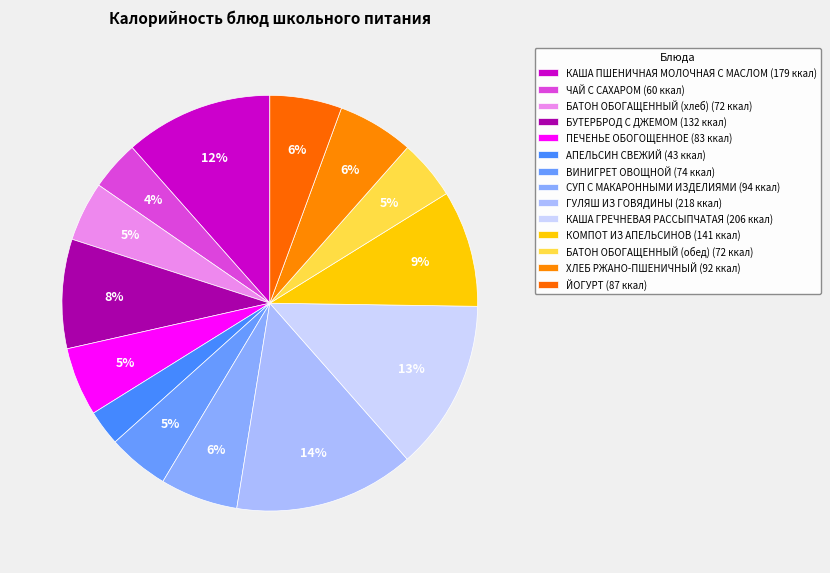

To the nearest percent, what is the combined percentage of ХЛЕБ РЖАНО-ПШЕНИЧНЫЙ and ГУЛЯШ ИЗ ГОВЯДИНЫ?

20%